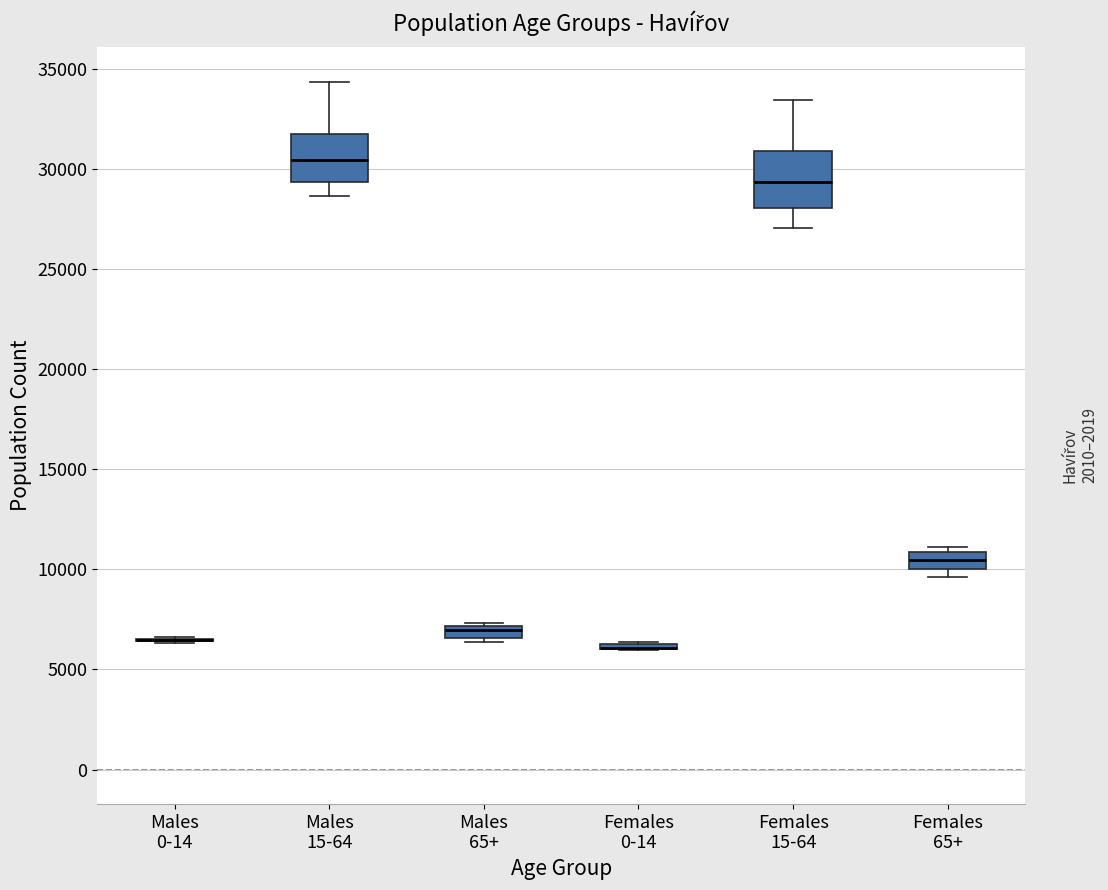

Where does the median line of the box for Females 65+ sit on the y-axis? The values are not printed on the chart, so give them approximately, as read against the axis.

10500